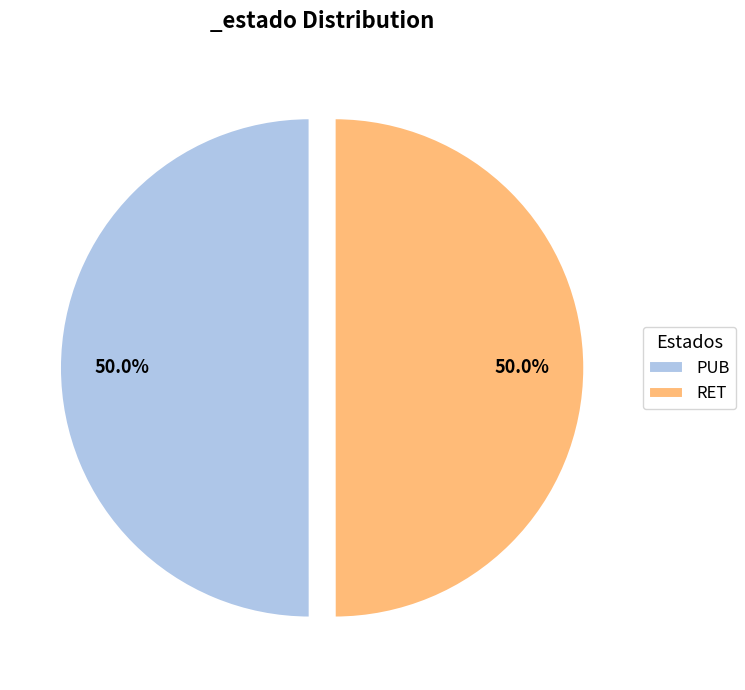

Is it true that RET is 50% of the pie?

True